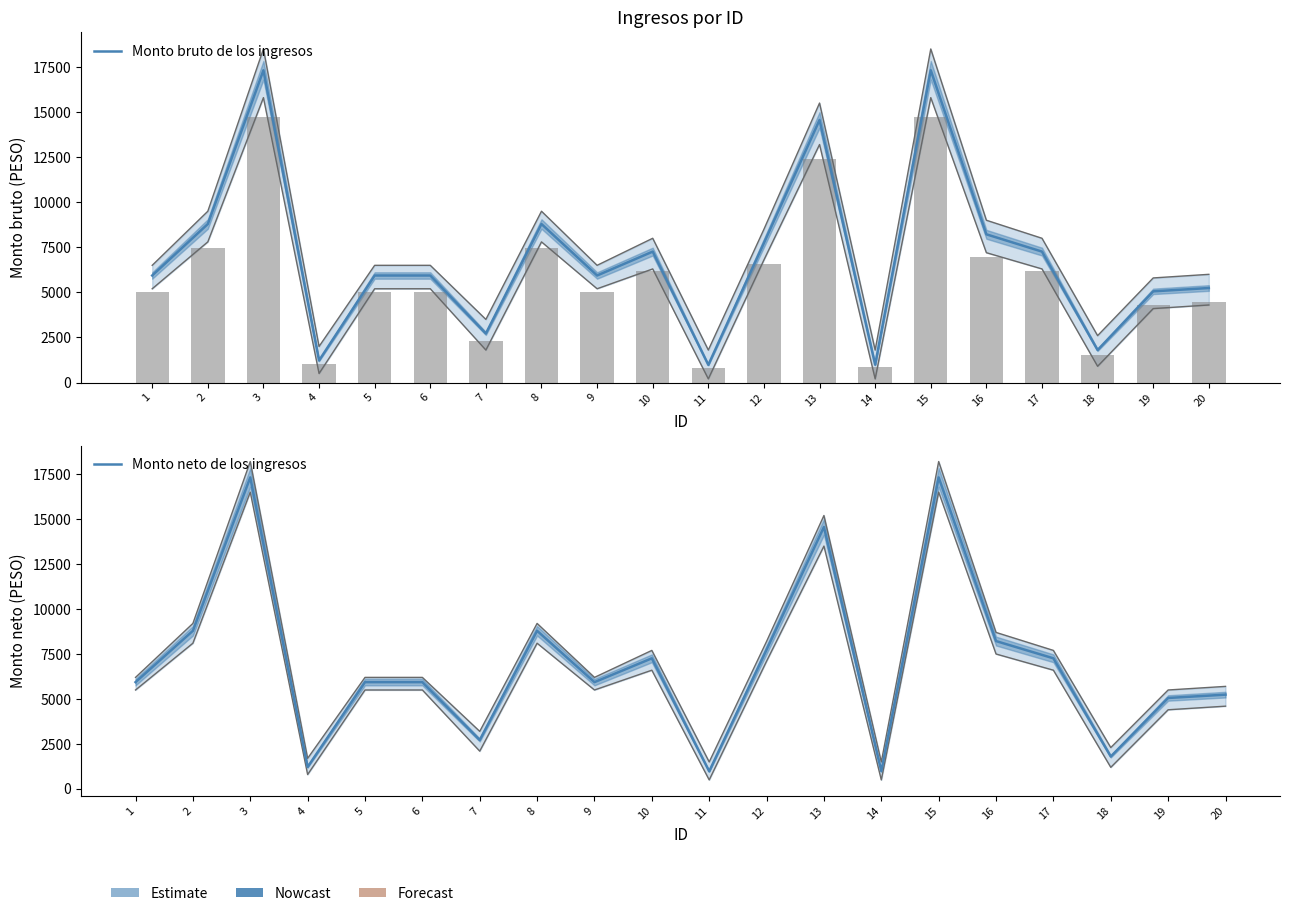

What is the value of the Monto neto de los ingresos bar at the 11th from the left?

978.2